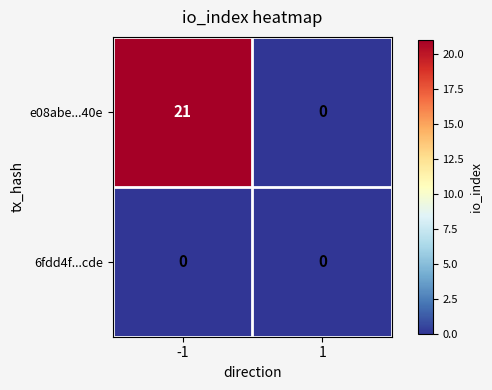

The e08abe...40e series shows 0 at 1. True or false?

True